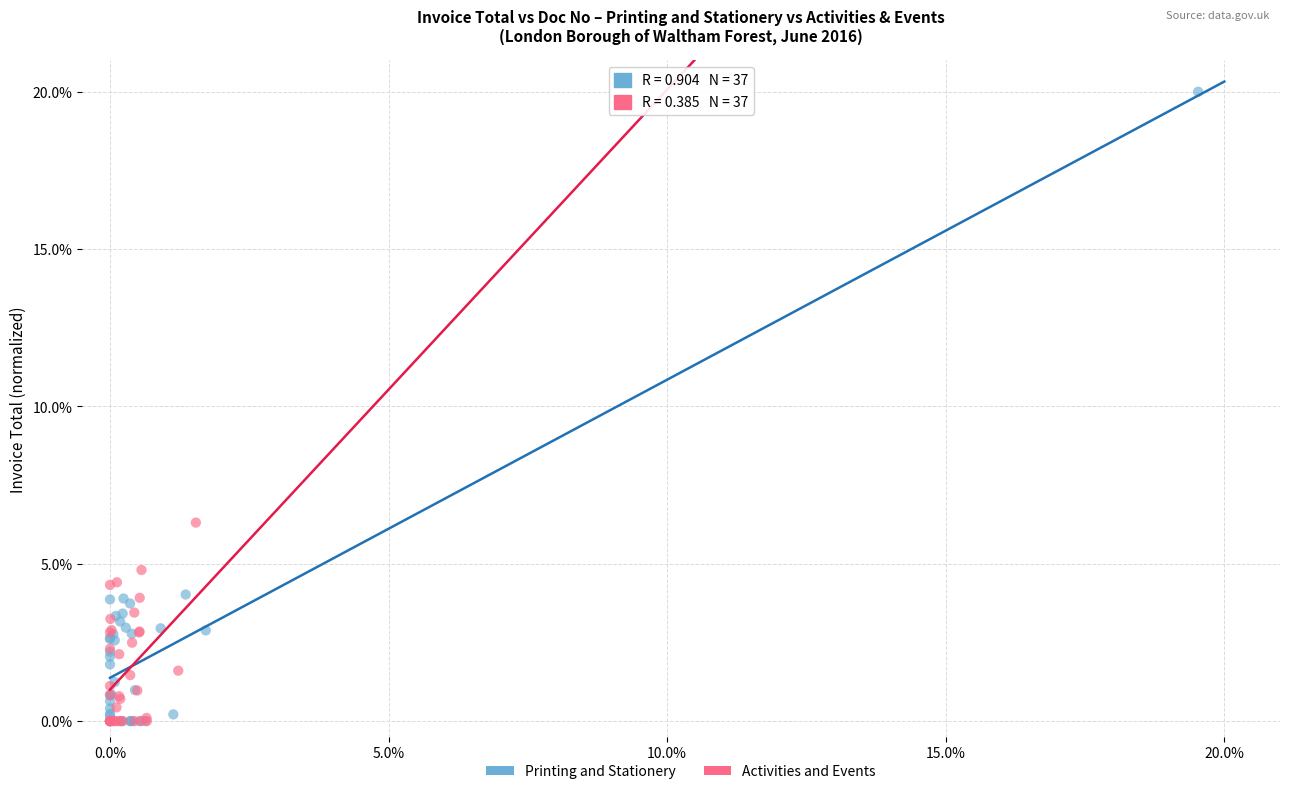

Which series contains the highest Y value?

Printing and Stationery